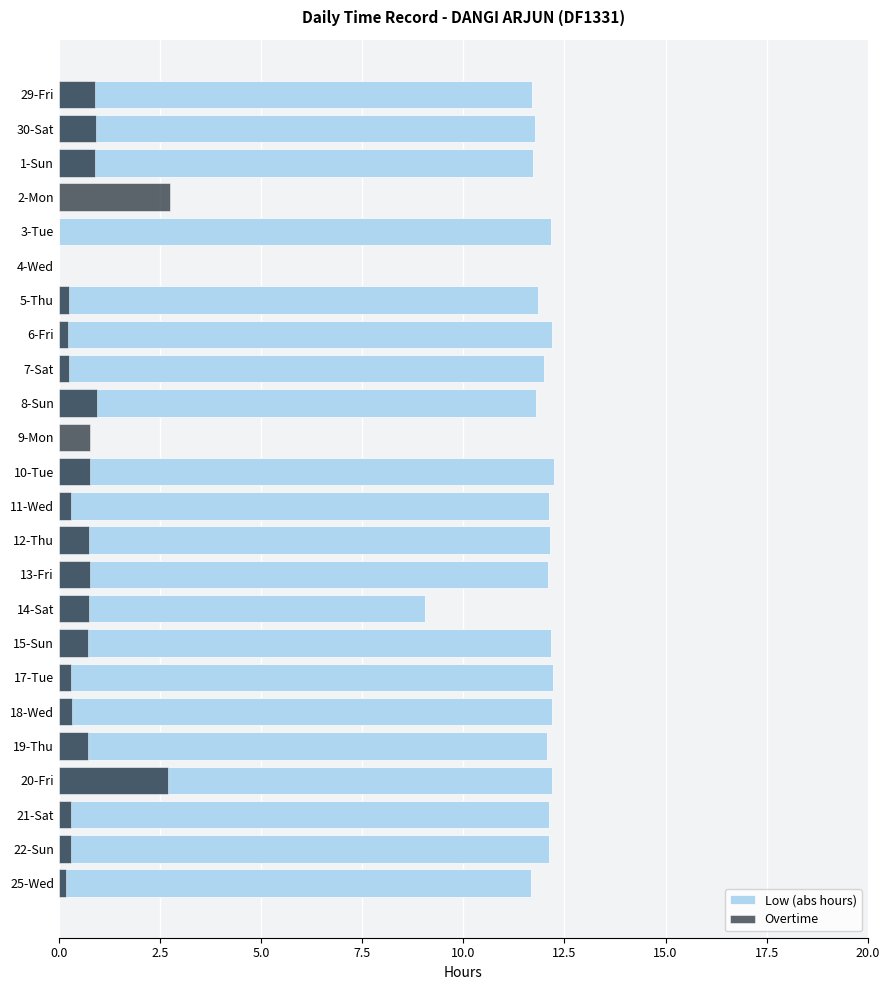

Is the value of Low (abs hours) at 29-Fri greater than the value of Overtime at 17-Tue?

Yes